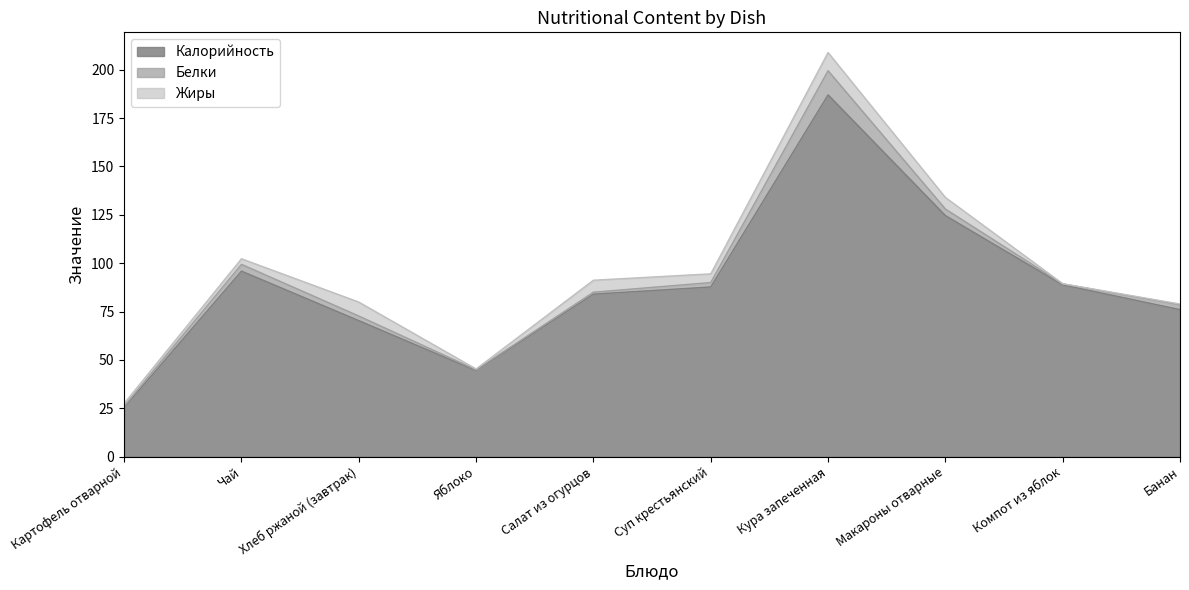

What is the average value of the Жиры series?

3.9